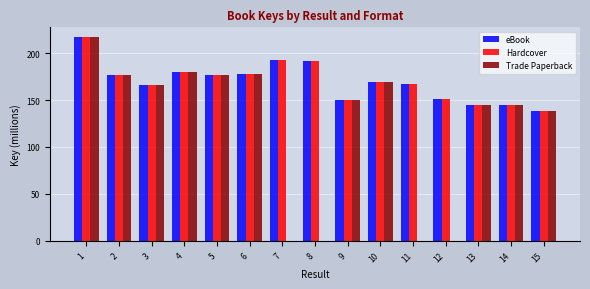

What is the total value across all series at 6?

532.6